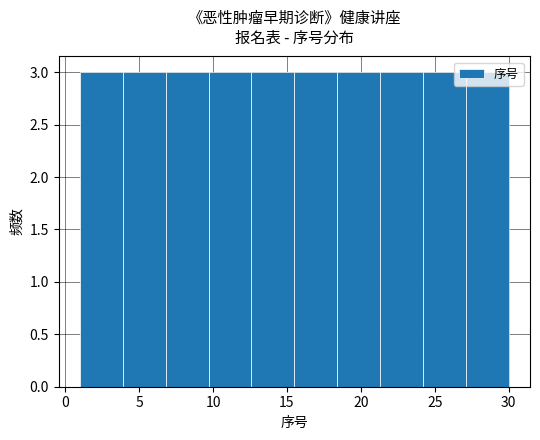

Reading left to right, list every bar in this chart as the range it spans on the x-axis followed by its height. Neither the bar edges nor the heights are printed on the chart, so give them approximately, as read against the axes.

1.0 to 3.9: 3
3.9 to 6.8: 3
6.8 to 9.7: 3
9.7 to 12.6: 3
12.6 to 15.5: 3
15.5 to 18.4: 3
18.4 to 21.3: 3
21.3 to 24.2: 3
24.2 to 27.1: 3
27.1 to 30.0: 3